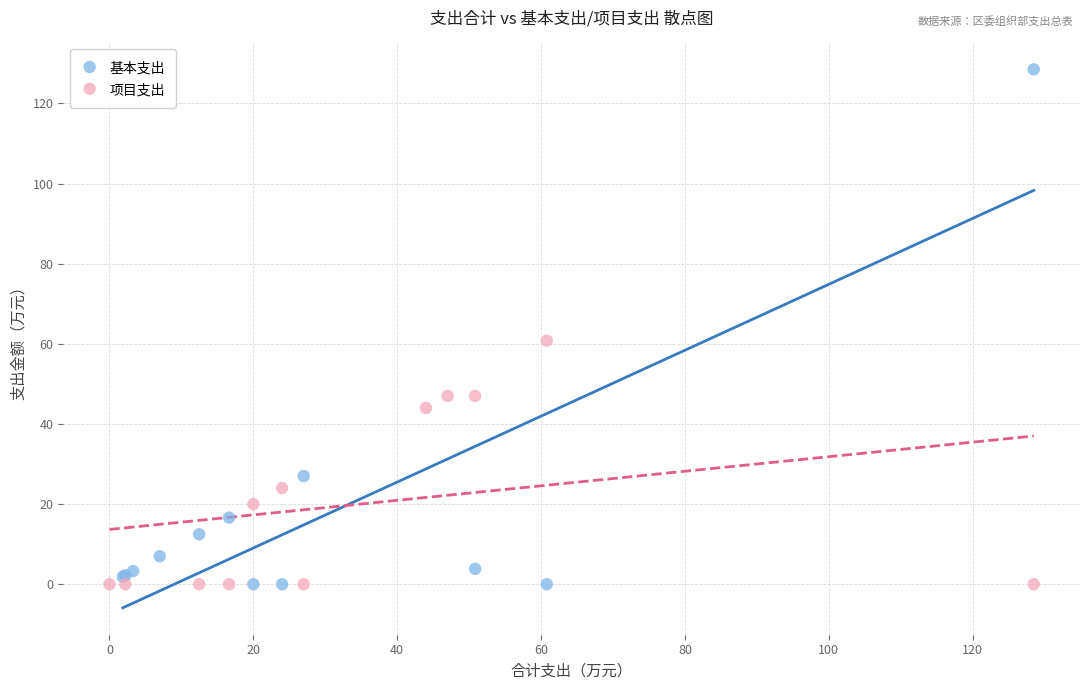

Which series reaches the maximum Y coordinate?

基本支出